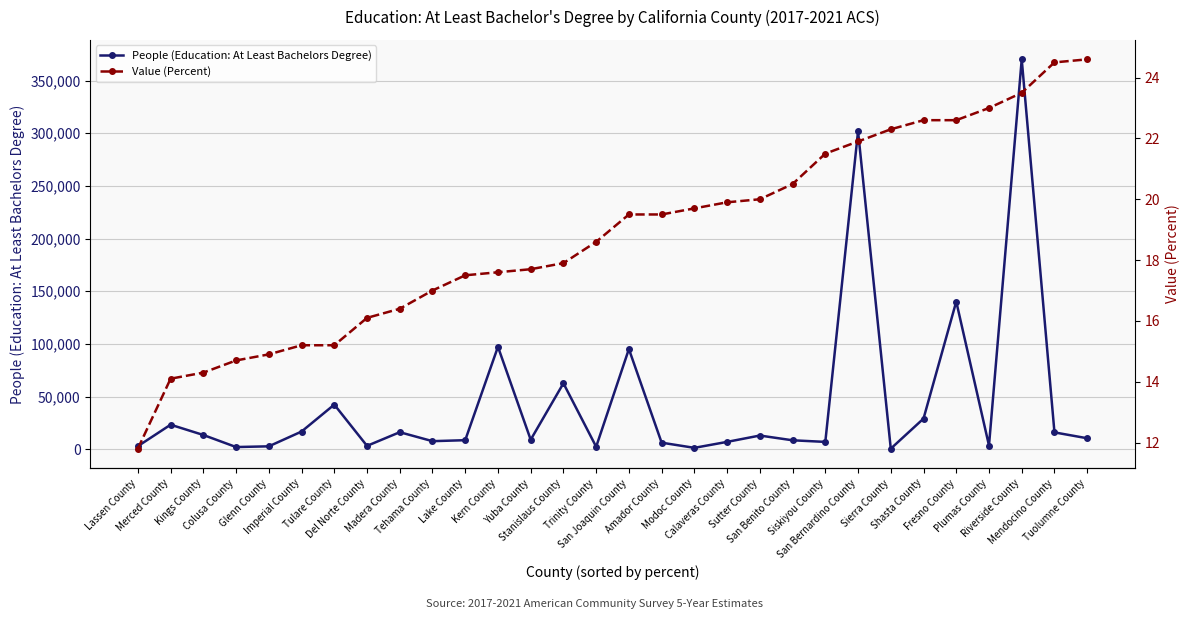

What are all the series names shown in the legend?

People (Education: At Least Bachelors Degree), Value (Percent)